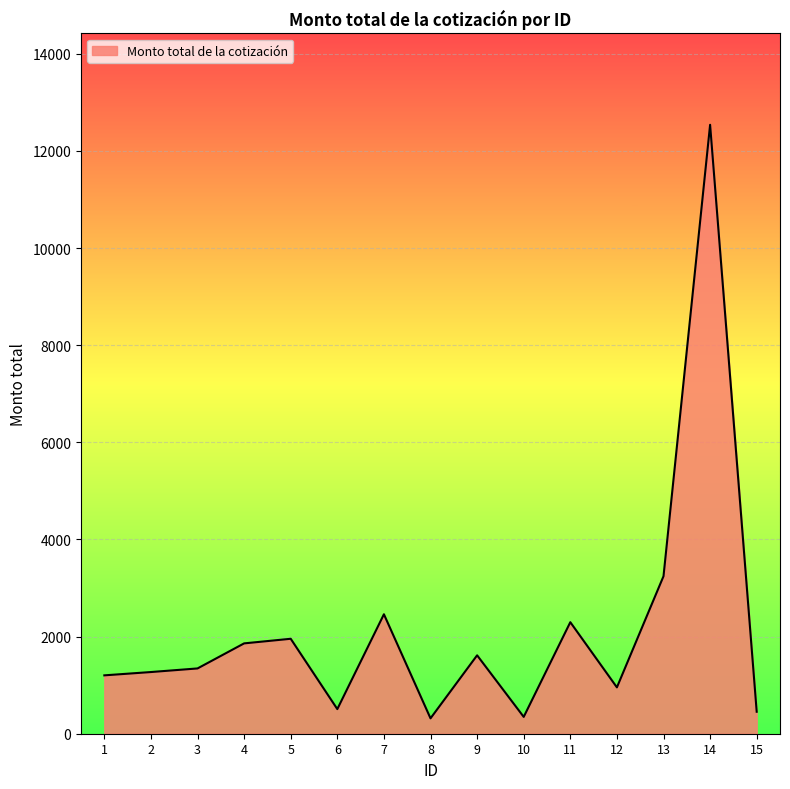

Approximately how many times larger is the value at 7 compared to 11?

1.1